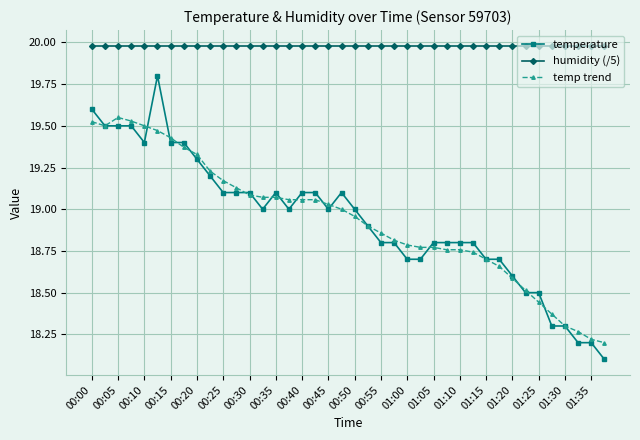

What are all the series names shown in the legend?

temperature, humidity (/5), temp trend